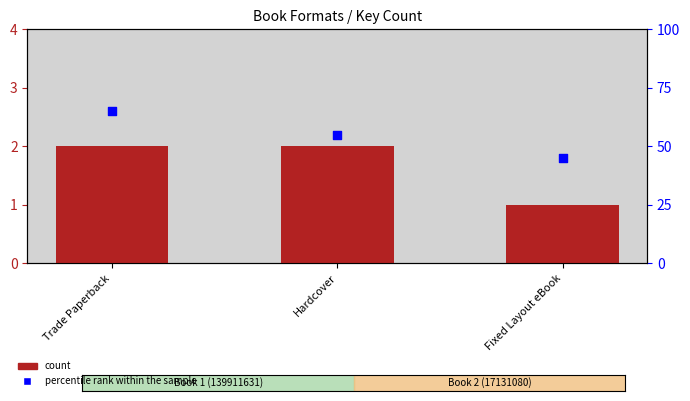

Which series reaches the maximum Y coordinate?

percentile rank within the sample